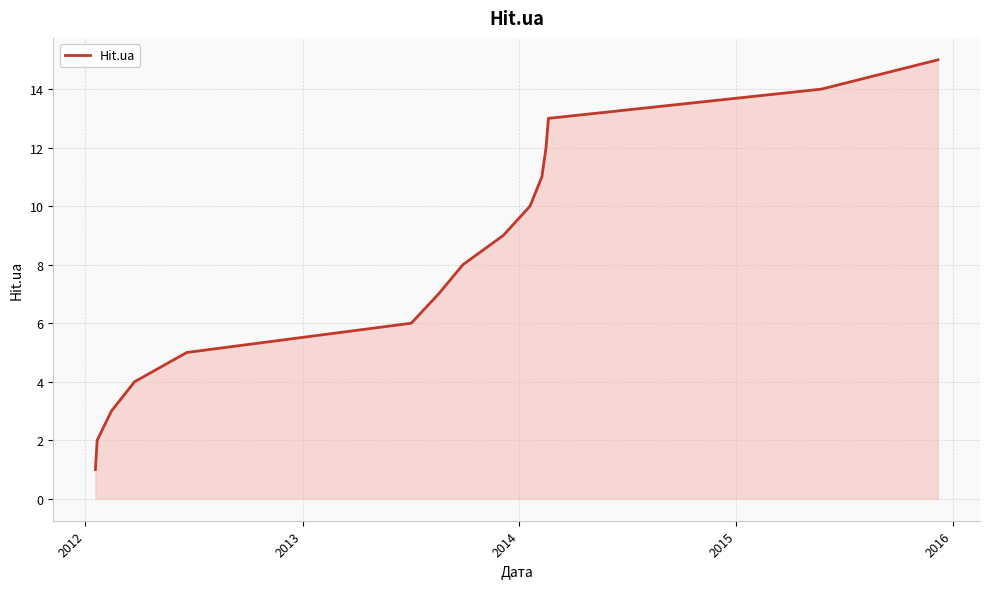

What is the difference between the maximum and minimum values?

14